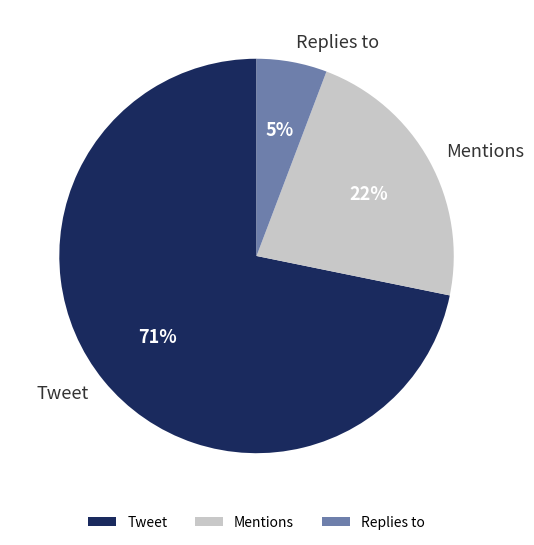

Which slice is the largest?

Tweet